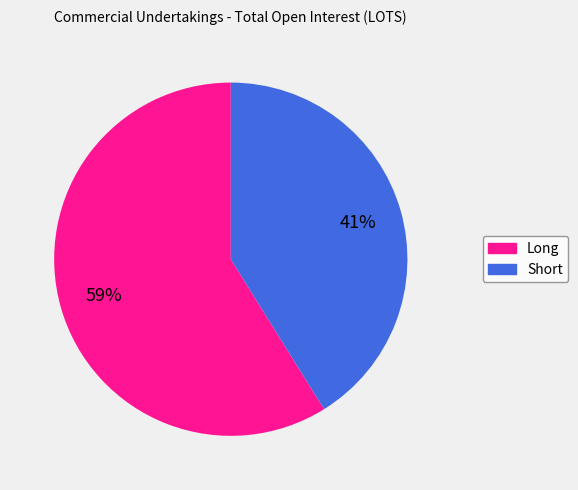

True or false: Short accounts for 32% of the total.

False